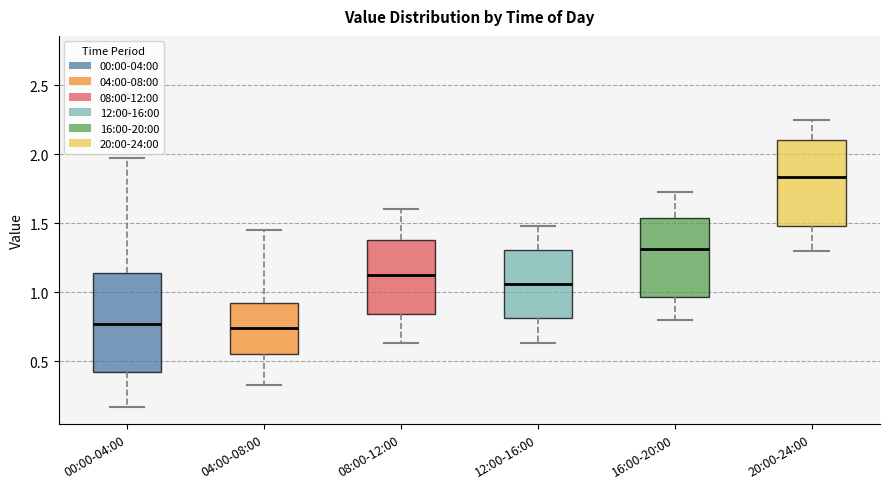

Reading left to right, read every box against the y-axis: the position of its median line, the range the box covers, and the ends of its whiskers. The values are not printed on the chart, so give them approximately, as read against the axis.

00:00-04:00: median 0.75, box 0.40 to 1.15, whiskers 0.15 to 1.95
04:00-08:00: median 0.75, box 0.55 to 0.90, whiskers 0.35 to 1.45
08:00-12:00: median 1.15, box 0.85 to 1.40, whiskers 0.65 to 1.60
12:00-16:00: median 1.05, box 0.80 to 1.30, whiskers 0.65 to 1.50
16:00-20:00: median 1.30, box 0.95 to 1.55, whiskers 0.80 to 1.75
20:00-24:00: median 1.85, box 1.50 to 2.10, whiskers 1.30 to 2.25